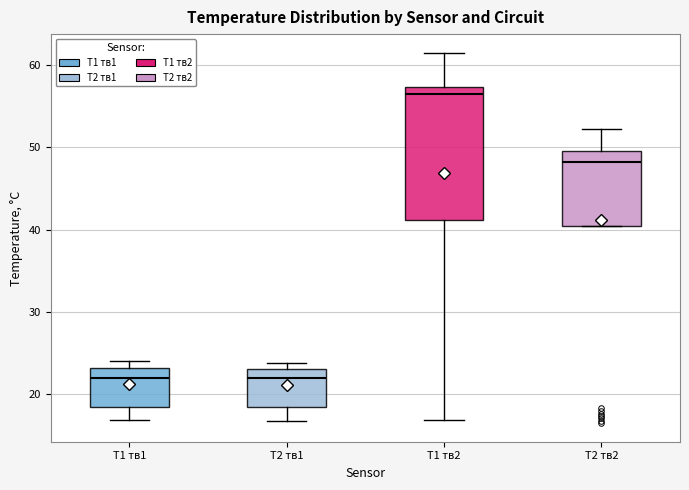

Comparing the boxes themselves (not the whiskers), which one is the tallest?

T1 тв2